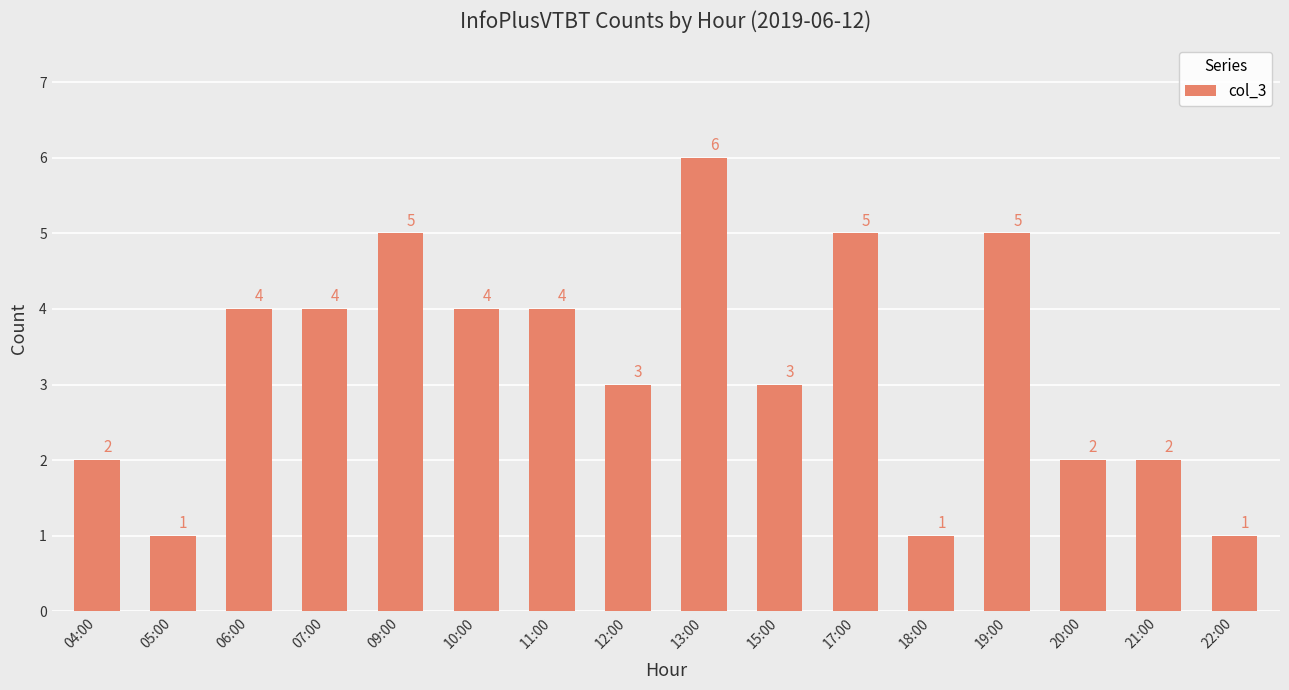

Which has a higher value, 12:00 or 05:00?

12:00